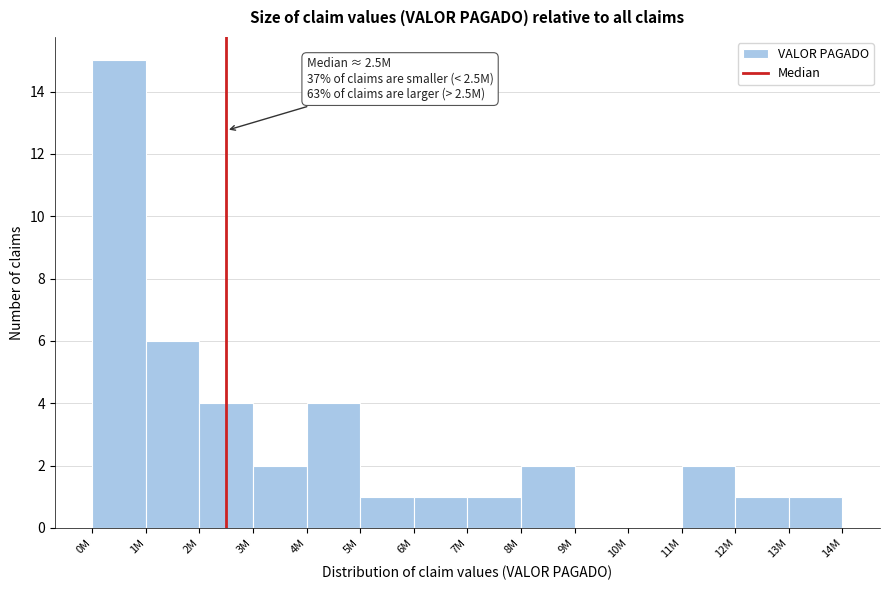

Reading right to left, transcribe all the data shown in this chart.

13M=1	12M=1	11M=2	10M=0	9M=0	8M=2	7M=1	6M=1	5M=1	4M=4	3M=2	2M=4	1M=6	0M=15